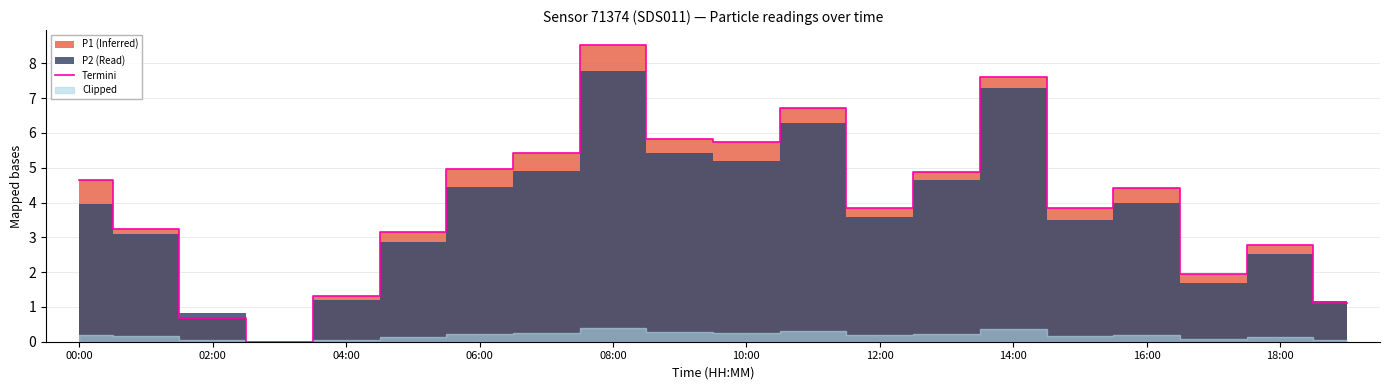

At which label does Termini first exceed 4?

00:00